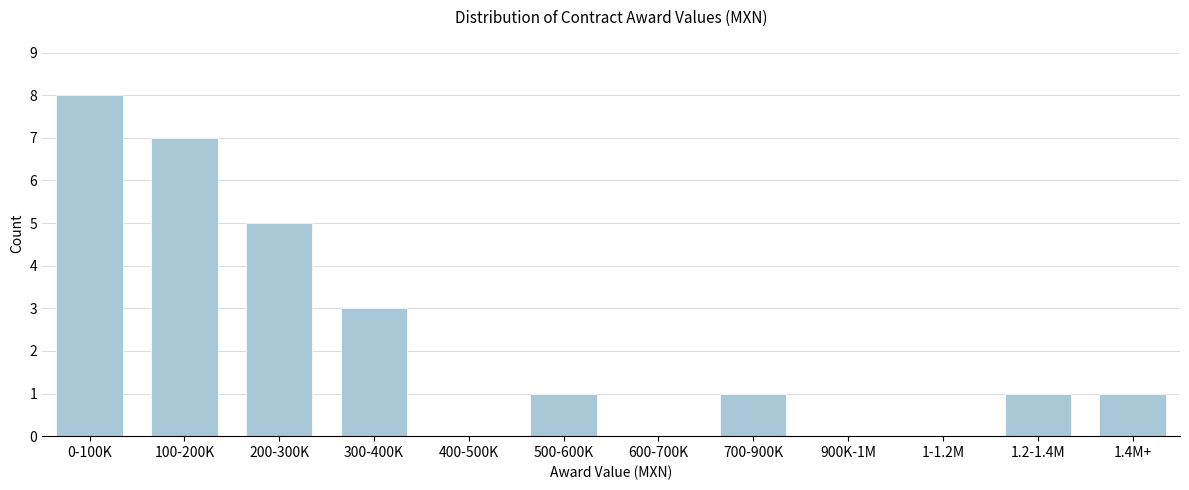

Reading right to left, what are all the values shown in this chart?

1.4M+=1	1.2-1.4M=1	1-1.2M=0	900K-1M=0	700-900K=1	600-700K=0	500-600K=1	400-500K=0	300-400K=3	200-300K=5	100-200K=7	0-100K=8